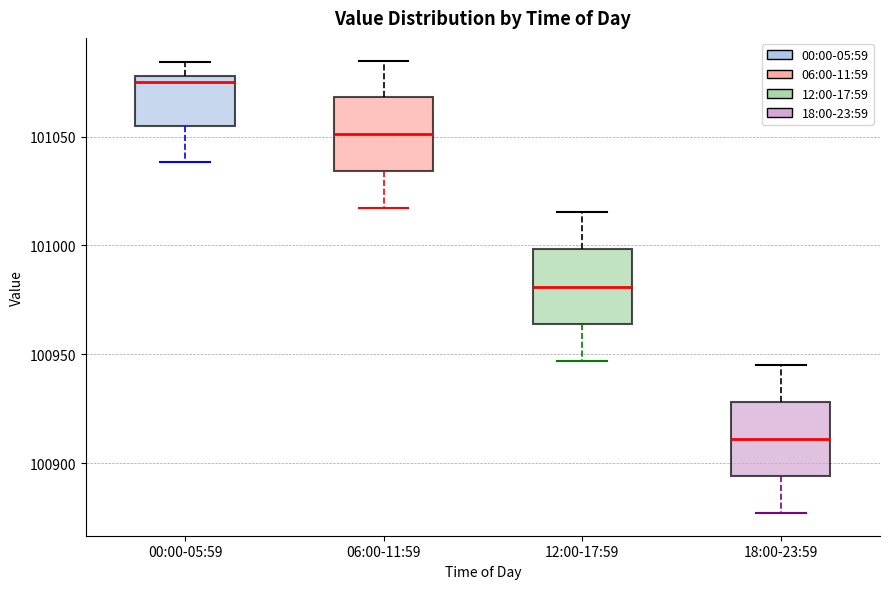

Reading left to right, transcribe this box plot: for each box, give where its median line is, the range the box spans, and where its two whiskers end, as read against the y-axis. The values are not printed on the chart, so give them approximately, as read against the axis.

00:00-05:59: median 101075, box 101055 to 101080, whiskers 101040 to 101085
06:00-11:59: median 101050, box 101035 to 101070, whiskers 101015 to 101085
12:00-17:59: median 100980, box 100965 to 101000, whiskers 100945 to 101015
18:00-23:59: median 100910, box 100895 to 100930, whiskers 100875 to 100945